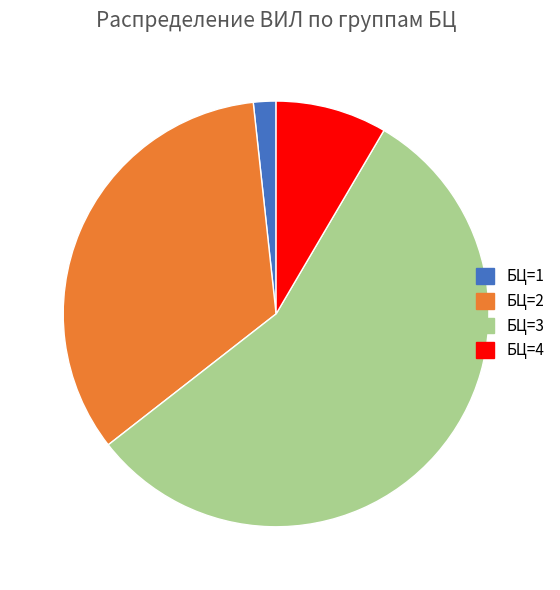

Is there any slice that represents more than half of the pie?

Yes